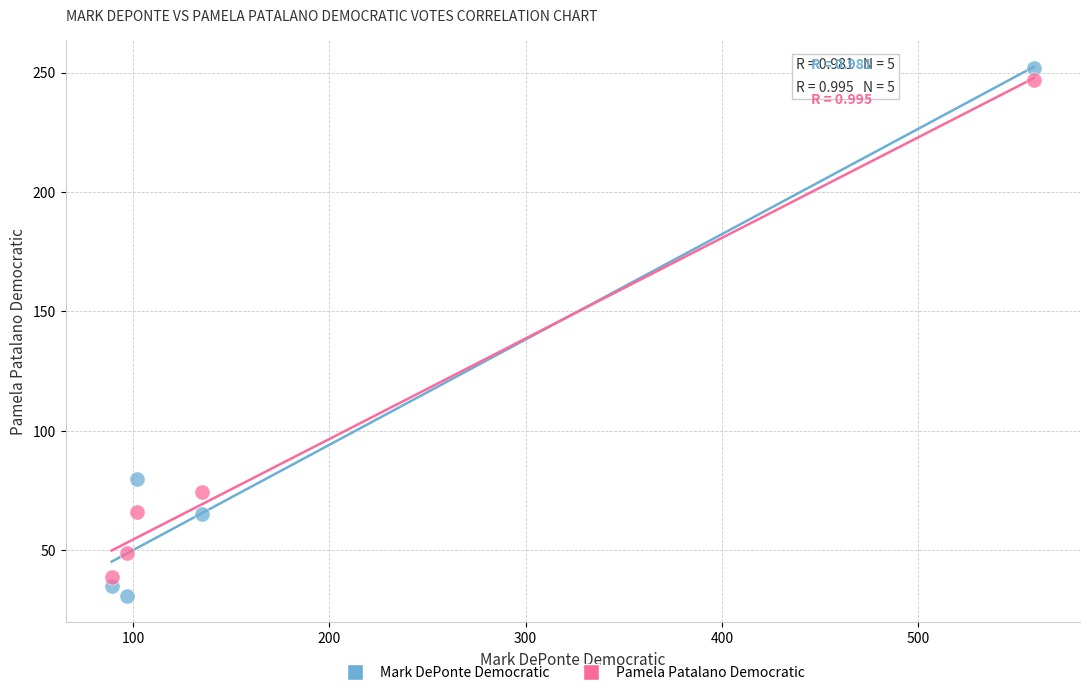

What is the X range (max minus min) for the scatter plot?

470.0